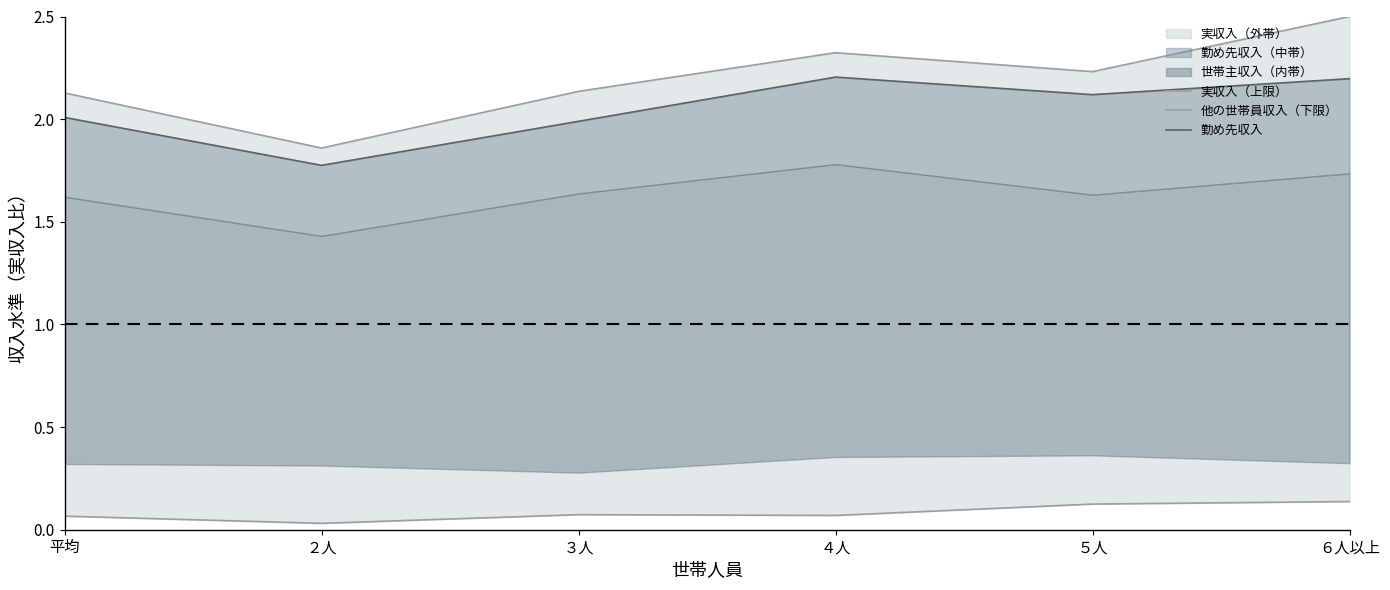

What value does the 実収入（上限） series have at ３人?

2.1